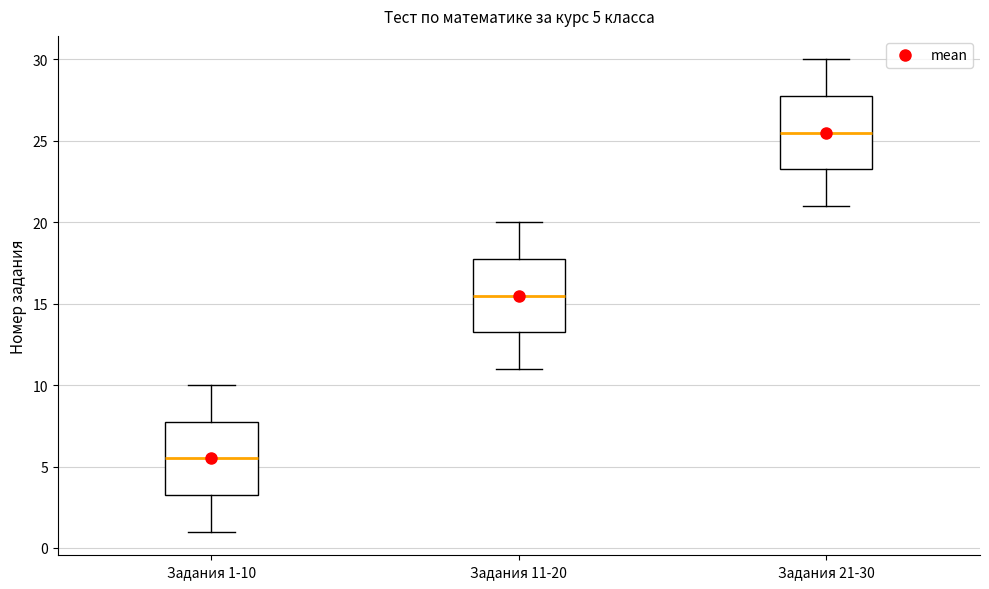

Which box's median line is the highest?

Задания 21-30